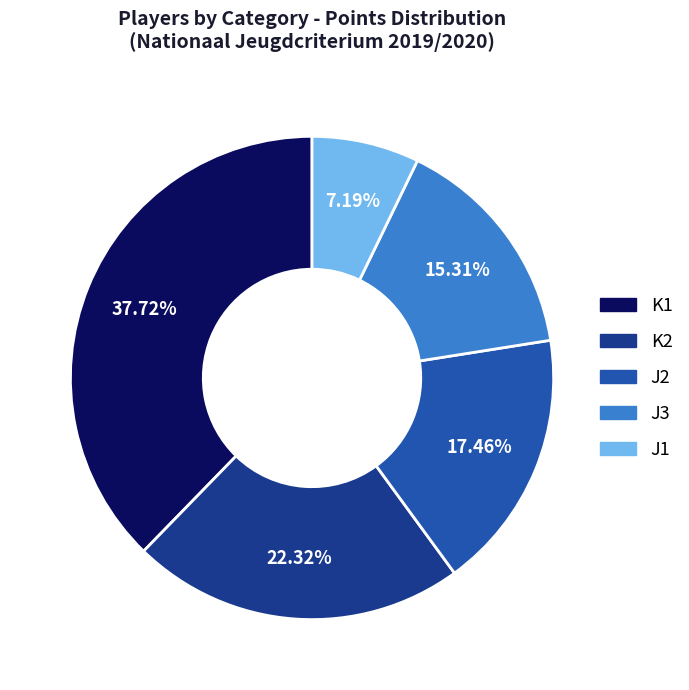

Does any single category account for the majority?

No